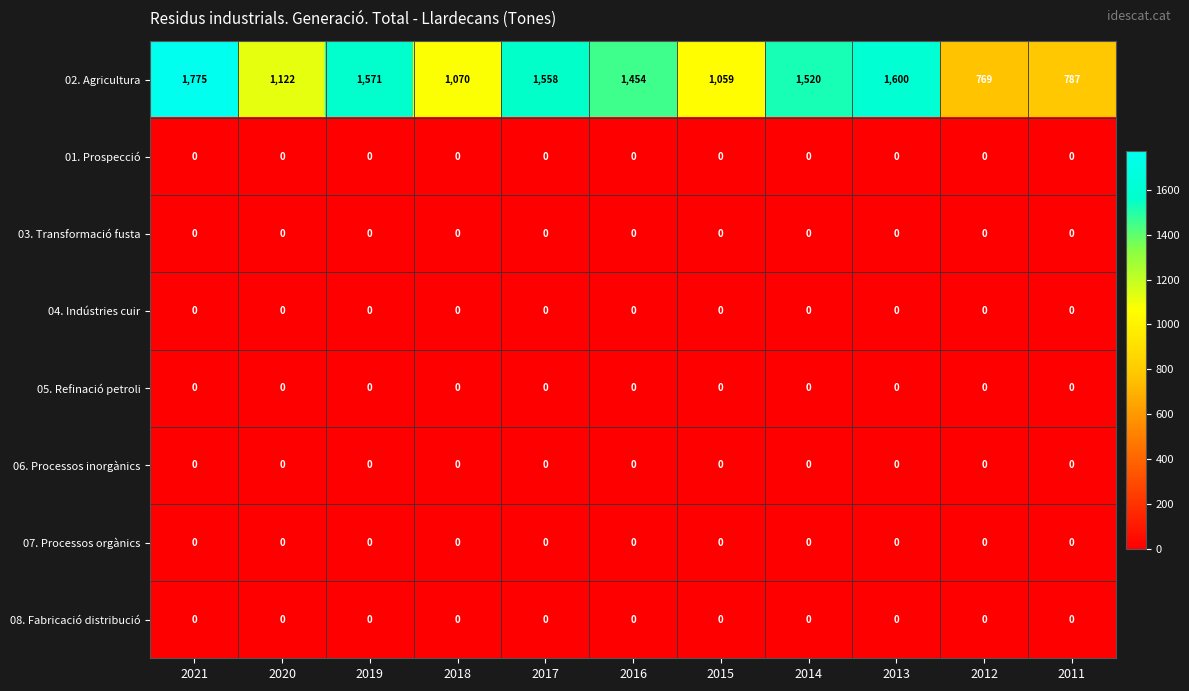

Which series has the largest total across all categories?

02. Agricultura